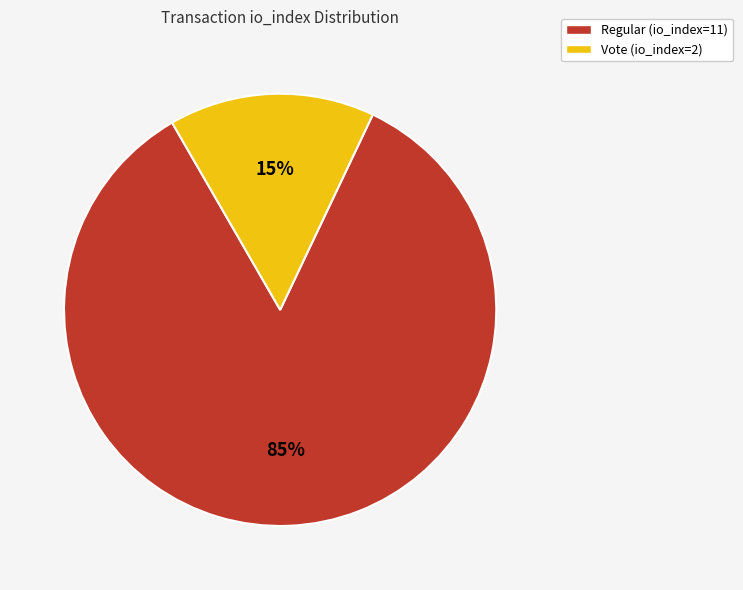

True or false: Vote (io_index=2) accounts for 15% of the total.

True